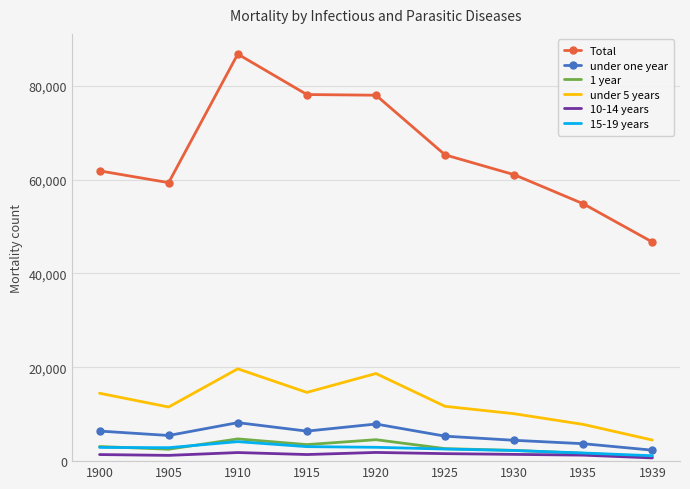

The Total series shows 134284.1 at 1915. True or false?

False